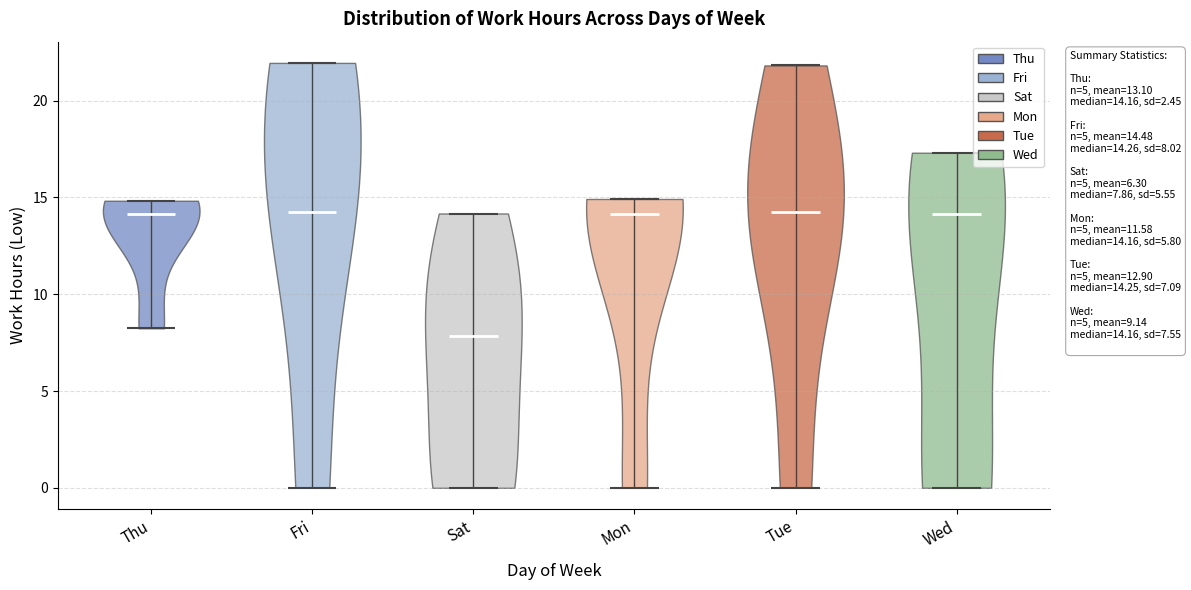

Which violin has the lowest median line?

Sat